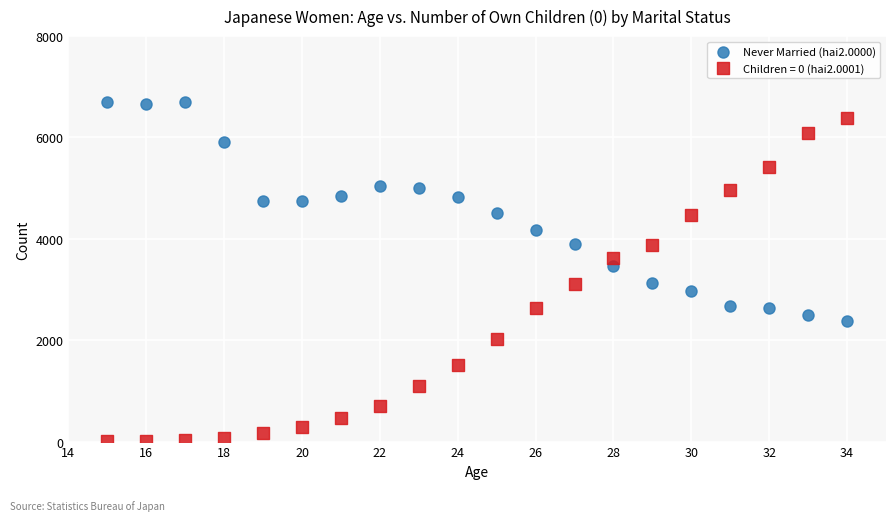

Which series reaches the minimum Y coordinate?

Children = 0 (hai2.0001)